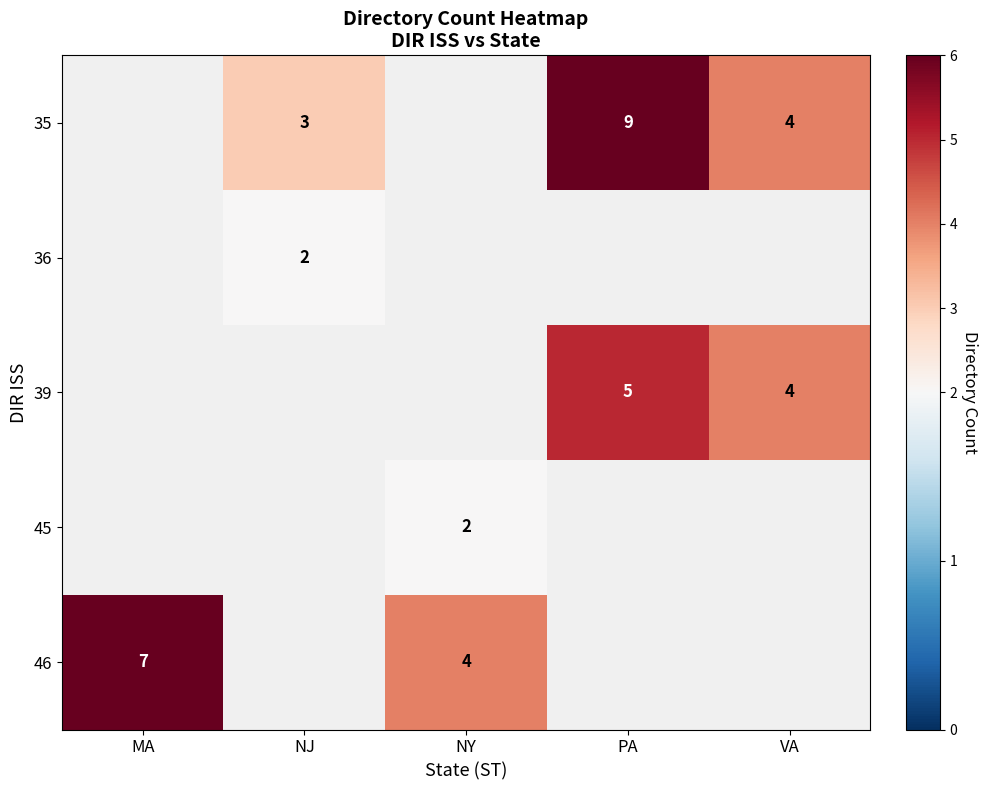

The value of 46 at MA is 7. True or false?

True